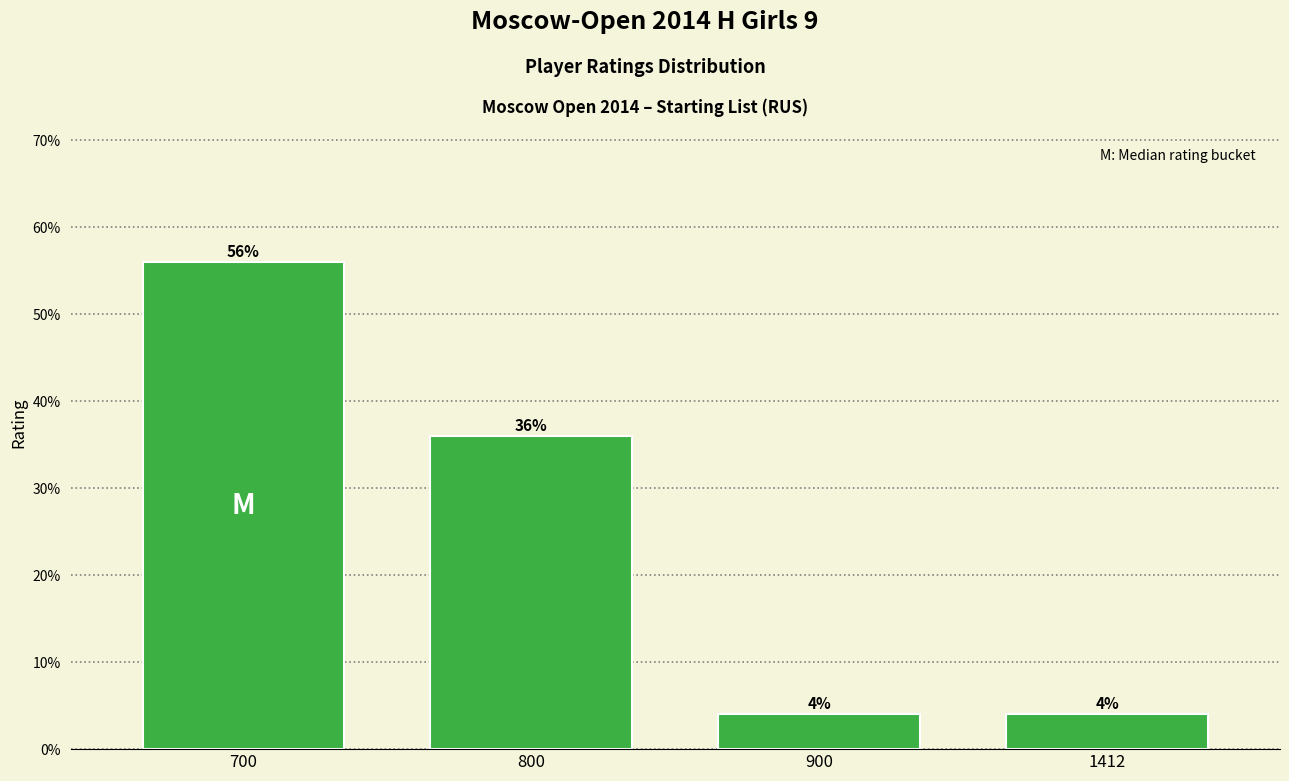

What is the value of the 4th bar from the left?

4.0